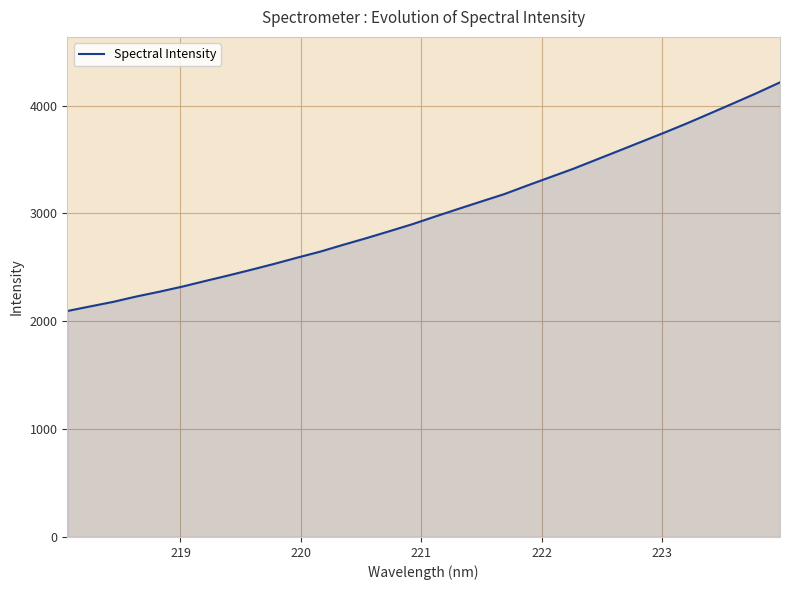

What is the difference between the maximum and minimum values?

2120.6